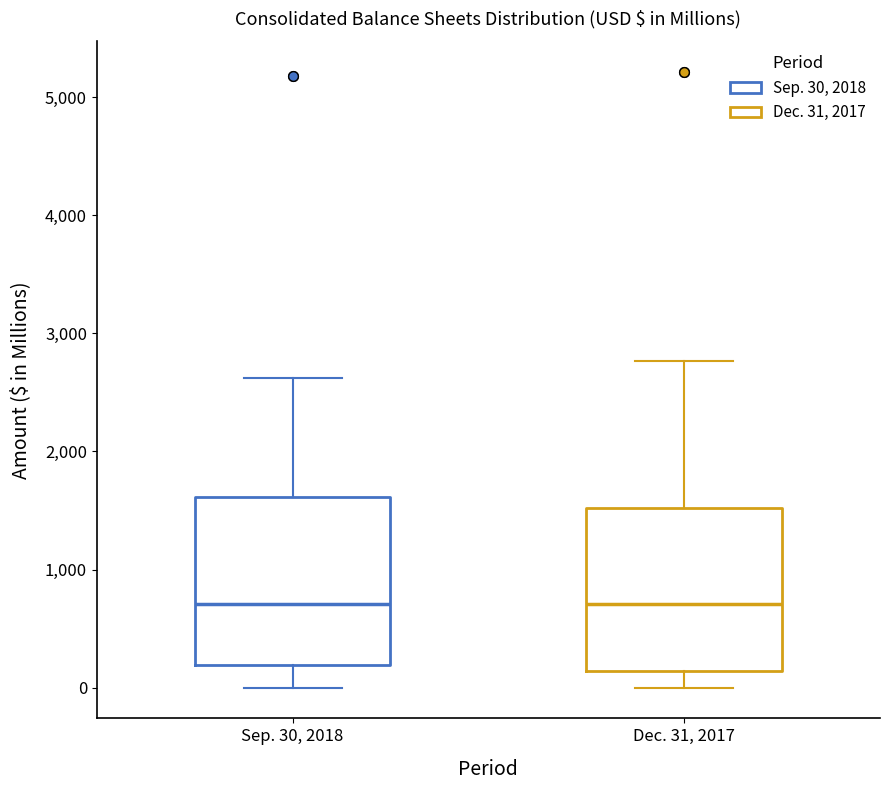

Reading left to right, transcribe this box plot: for each box, give where its median line is, the range the box spans, and where its two whiskers end, as read against the y-axis. The values are not printed on the chart, so give them approximately, as read against the axis.

Sep. 30, 2018: median 700, box 200 to 1600, whiskers 0 to 2600
Dec. 31, 2017: median 700, box 100 to 1500, whiskers 0 to 2800